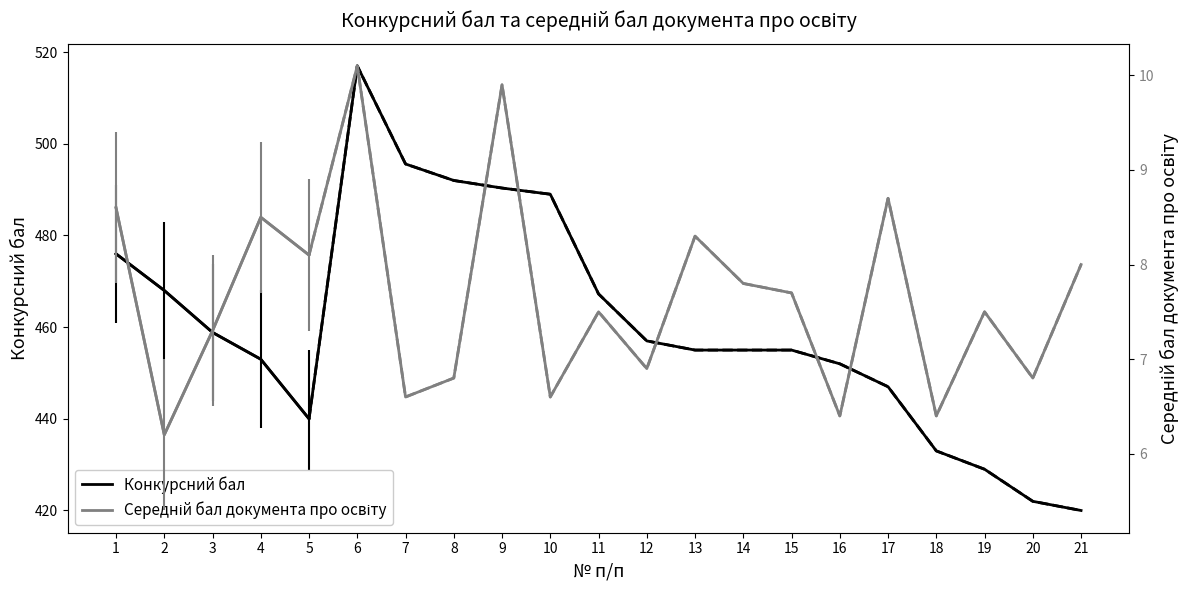

What is the spread (max minus min) of values at 13?

446.7